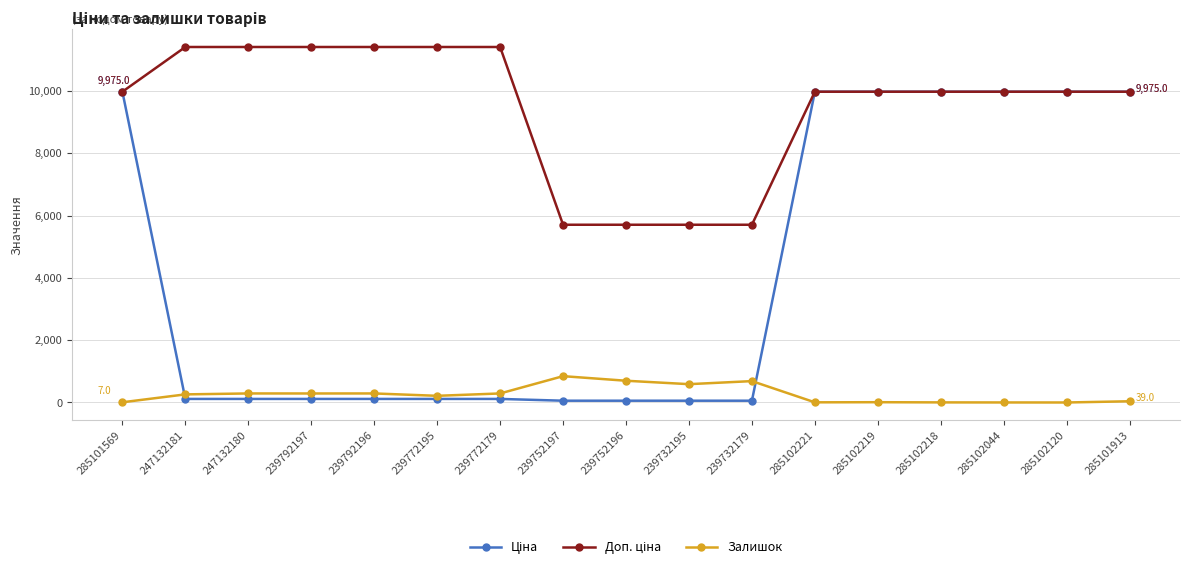

What is the value of the Залишок point at the 2nd from the left?

260.0